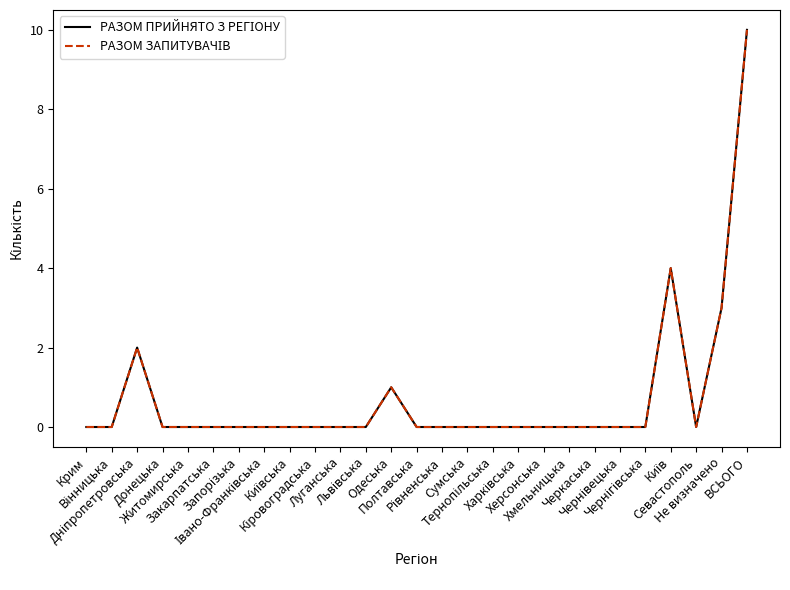

At which category does РАЗОМ ПРИЙНЯТО З РЕГІОНУ reach its first local valley?

Севастополь